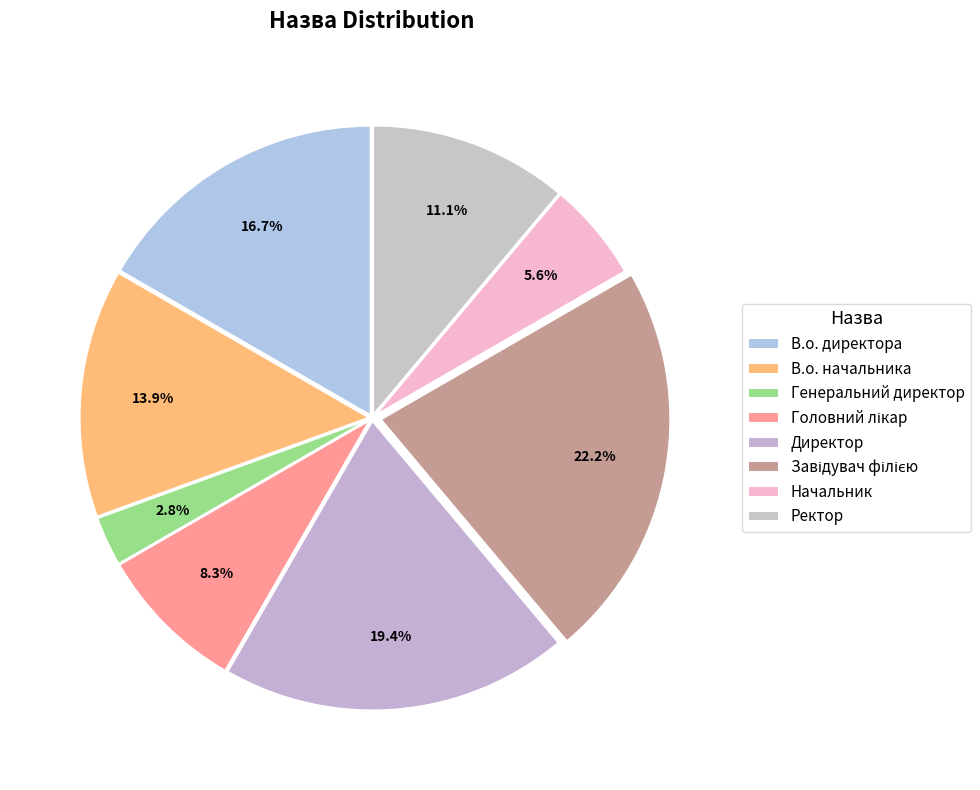

Count the number of slices in the pie.

8